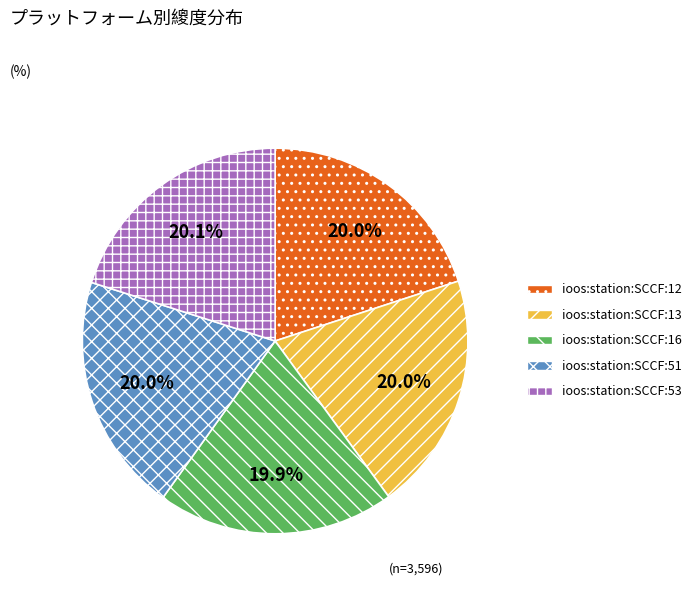

Is there a majority slice in this chart?

No